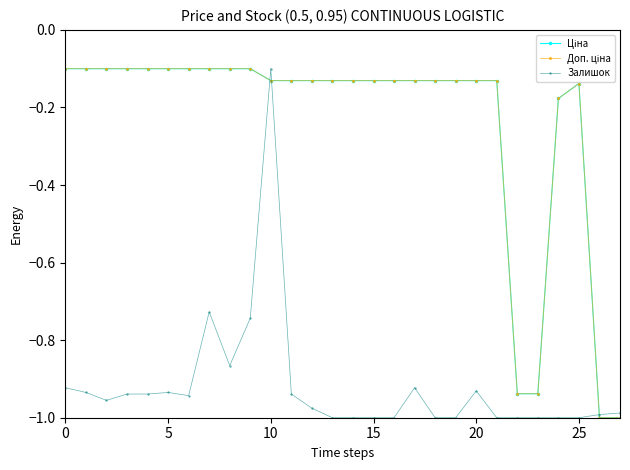

What is the value of the Доп. ціна point at the 8th from the left?

-0.1